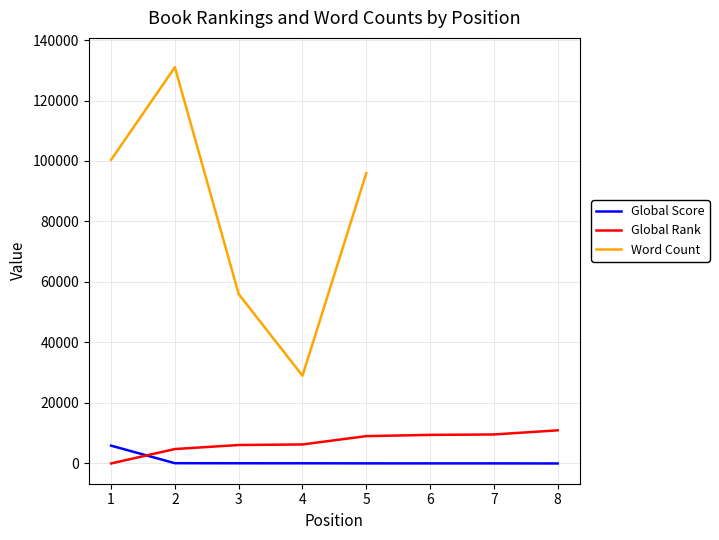

Which series has the widest spread of values?

Word Count